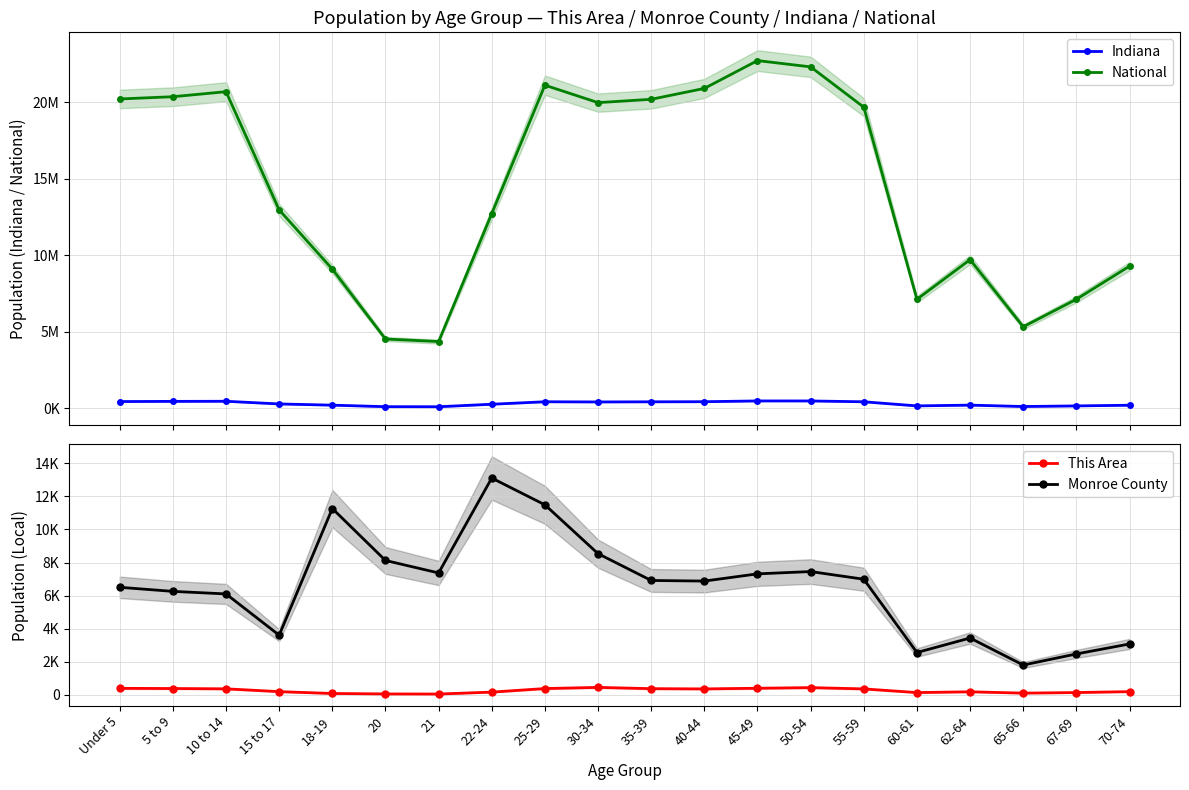

How many categories are shown in the chart?

20